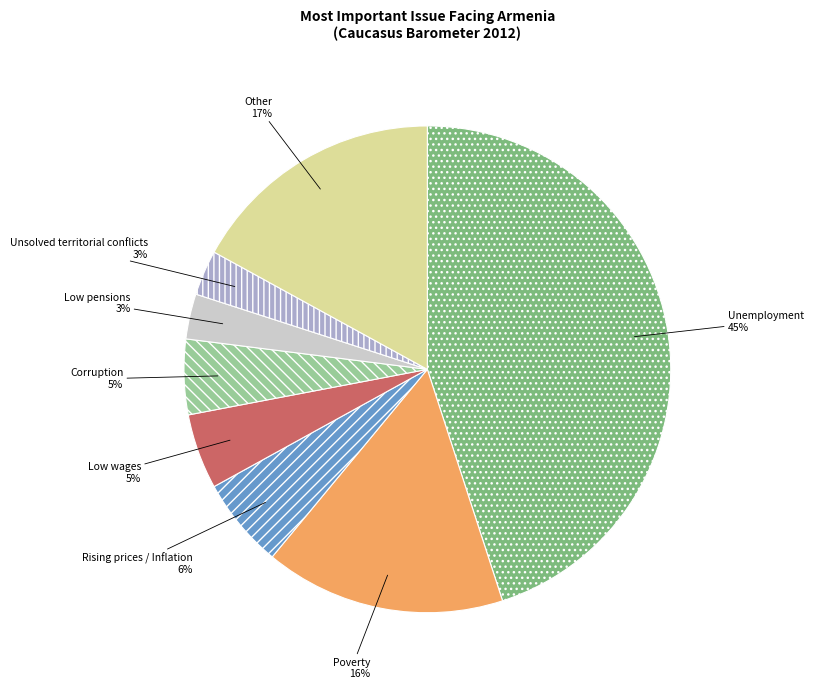

Count the number of slices in the pie.

8